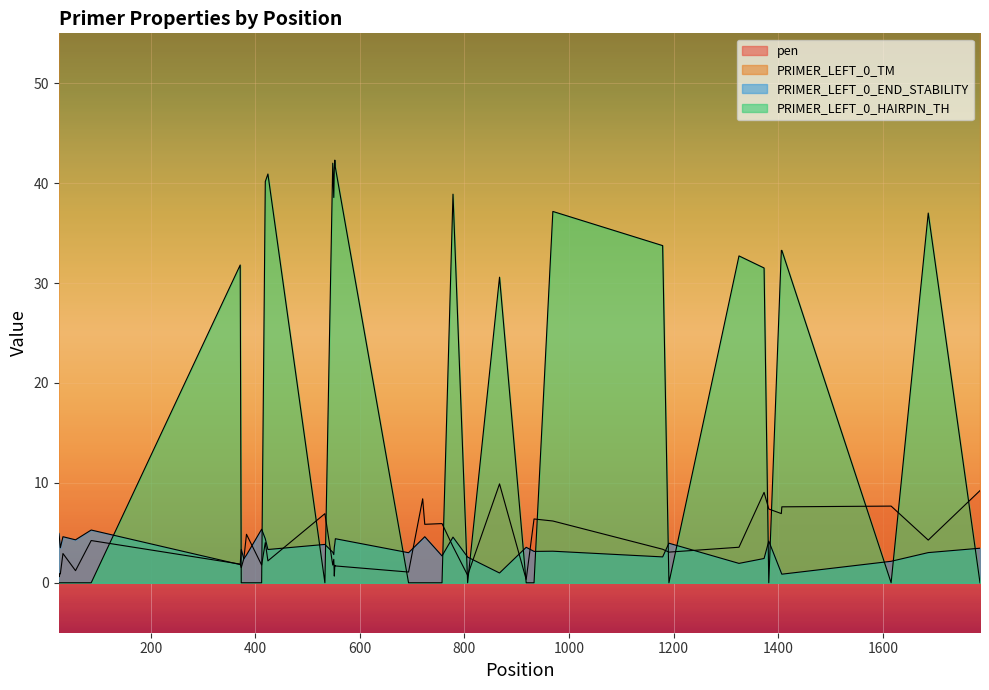

Reading left to right, extract all data points from this chart.

pen: 0.9	0.6	0.9	0.9	2.9	1.2	4.2	1.9	1.5	2.4	4.9	1.8	4.0	2.2	6.9	1.8	2.3	0.7	1.8	1.7	1.1	8.4	5.9	5.9	3.6	0.8	9.9	0.3	6.4	6.2	3.4	3.1	3.6	9.1	7.4	6.9	7.6	7.7	4.3	9.2
PRIMER_LEFT_0_TM: 59.1	59.4	59.1	59.1	60.9	59.8	62.2	61.9	60.5	59.6	59.1	58.2	62.0	61.2	59.1	59.2	57.7	59.3	60.8	59.3	59.9	58.6	57.1	58.1	57.4	60.8	57.1	59.7	58.6	60.2	58.6	59.9	57.4	57.9	59.6	59.1	59.4	58.3	59.7	57.8
PRIMER_LEFT_0_END_STABILITY: 5.0	4.6	4.0	3.5	4.6	4.3	5.3	1.8	3.3	2.4	2.8	5.4	4.4	3.3	3.8	3.1	2.8	3.6	3.9	4.4	3.0	4.4	4.6	2.7	4.6	2.6	1.0	3.5	3.1	3.2	2.6	4.0	1.9	2.4	4.2	1.0	0.9	2.1	3.0	3.5
PRIMER_LEFT_0_HAIRPIN_TH: 0.0	0.0	0.0	0.0	0.0	0.0	0.0	31.8	0.0	0.0	0.0	0.0	40.2	40.9	0.0	42.0	38.6	41.5	42.3	41.6	0.0	0.0	0.0	0.0	38.9	0.0	30.6	0.0	0.0	37.2	33.8	0.0	32.7	31.5	0.0	33.3	33.3	0.0	37.0	0.0